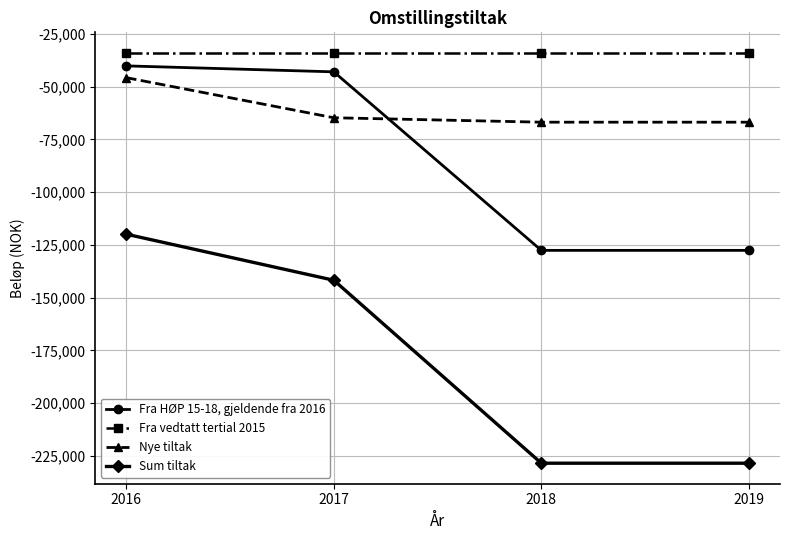

How many series are shown in this chart?

4